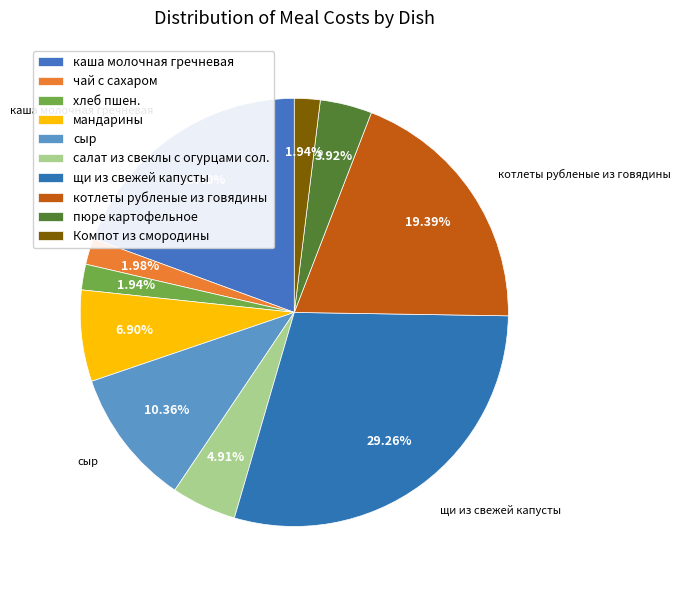

To the nearest percent, what is the combined percentage of салат из свеклы с огурцами сол. and сыр?

15%